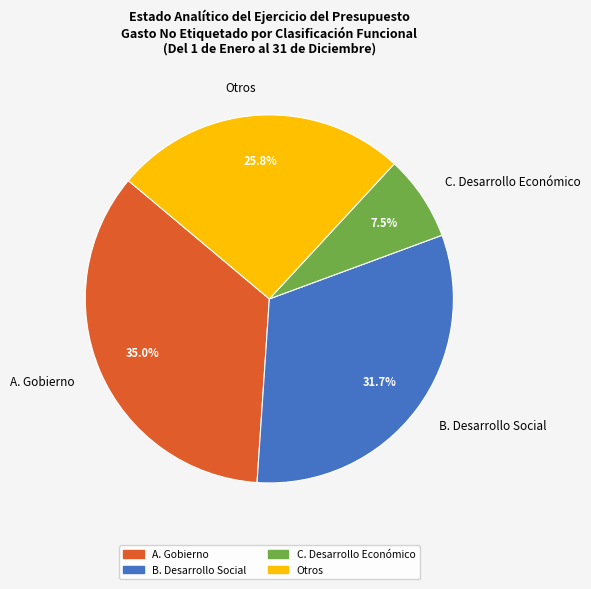

To the nearest percent, what percentage of the pie is B. Desarrollo Social?

32%